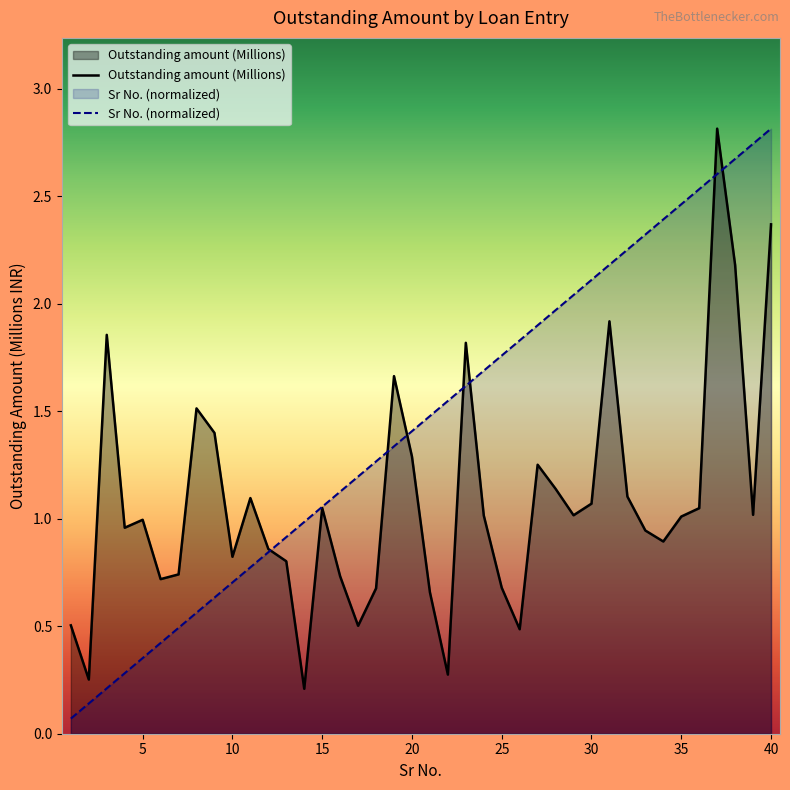

Reading left to right, transcribe all the data shown in this chart.

Outstanding amount (Millions): 0.5	0.3	1.9	1.0	1.0	0.7	0.7	1.5	1.4	0.8	1.1	0.9	0.8	0.2	1.1	0.7	0.5	0.7	1.7	1.3	0.7	0.3	1.8	1.0	0.7	0.5	1.3	1.1	1.0	1.1	1.9	1.1	0.9	0.9	1.0	1.0	2.8	2.2	1.0	2.4
Count: 0.1	0.1	0.2	0.3	0.4	0.4	0.5	0.6	0.6	0.7	0.8	0.8	0.9	1.0	1.1	1.1	1.2	1.3	1.3	1.4	1.5	1.5	1.6	1.7	1.8	1.8	1.9	2.0	2.0	2.1	2.2	2.3	2.3	2.4	2.5	2.5	2.6	2.7	2.7	2.8